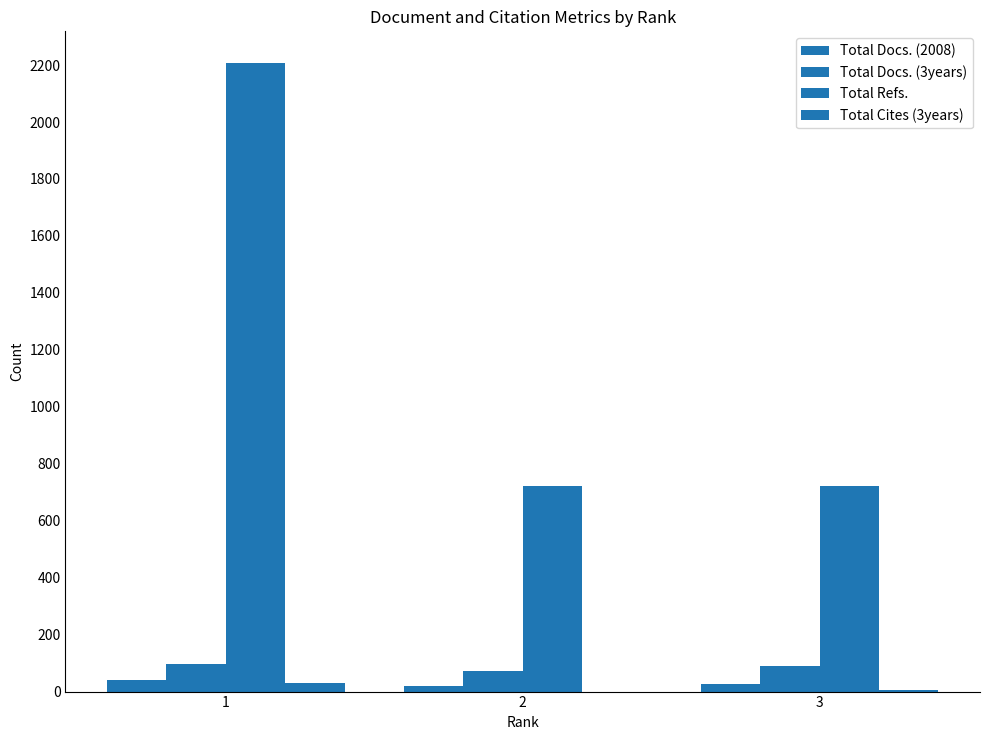

Does the chart contain stacked bars?

No